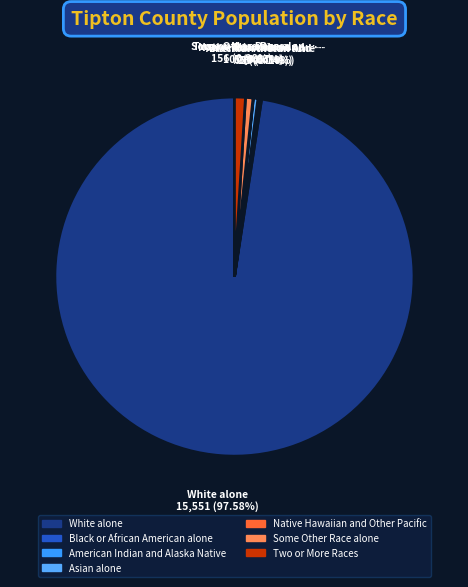

What is the ratio of the value at Asian alone to the value at American Indian and Alaska Native?

2.8